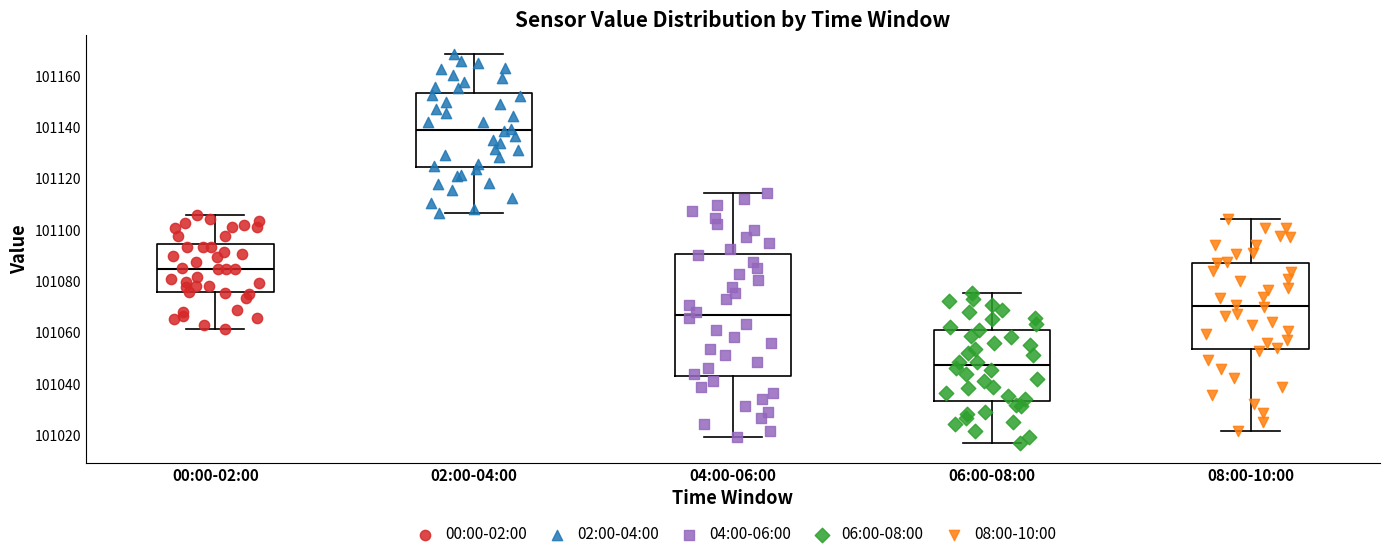

Reading left to right, transcribe this box plot: for each box, give where its median line is, the range the box spans, and where its two whiskers end, as read against the y-axis. The values are not printed on the chart, so give them approximately, as read against the axis.

00:00-02:00: median 101084, box 101076 to 101094, whiskers 101062 to 101106
02:00-04:00: median 101138, box 101124 to 101154, whiskers 101106 to 101168
04:00-06:00: median 101066, box 101044 to 101090, whiskers 101020 to 101114
06:00-08:00: median 101048, box 101034 to 101062, whiskers 101016 to 101076
08:00-10:00: median 101070, box 101054 to 101088, whiskers 101022 to 101104